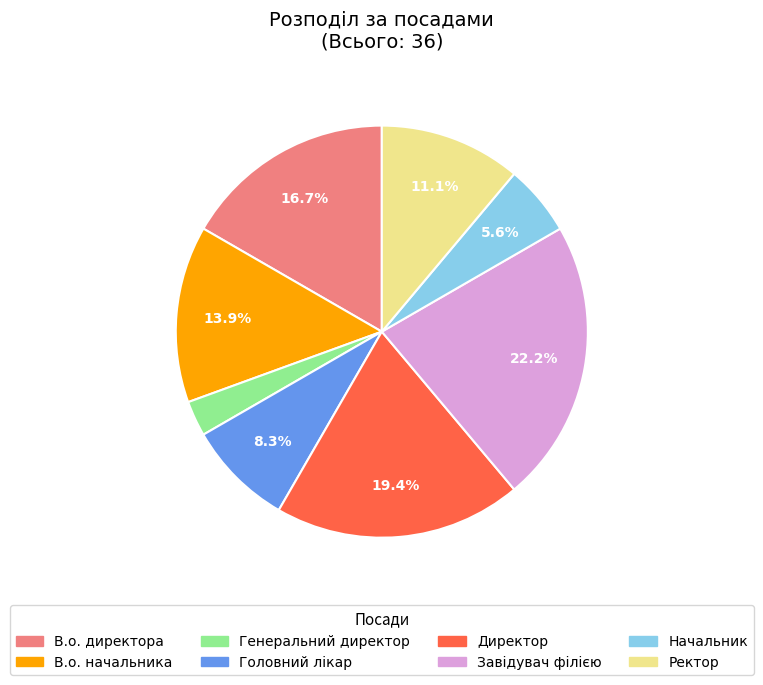

How many slices are in this pie chart?

8